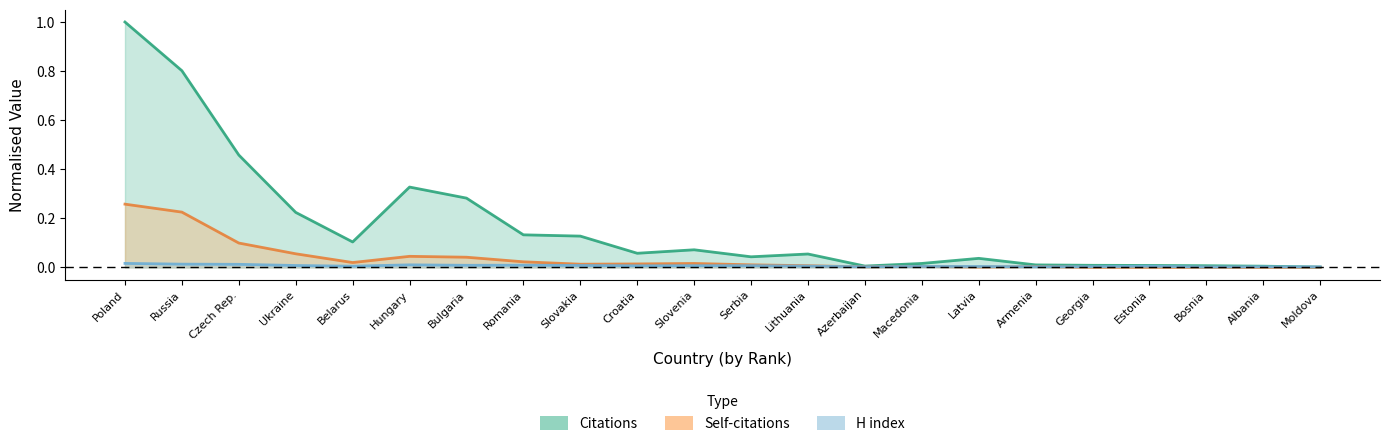

What is the maximum value for Self-citations?

0.3